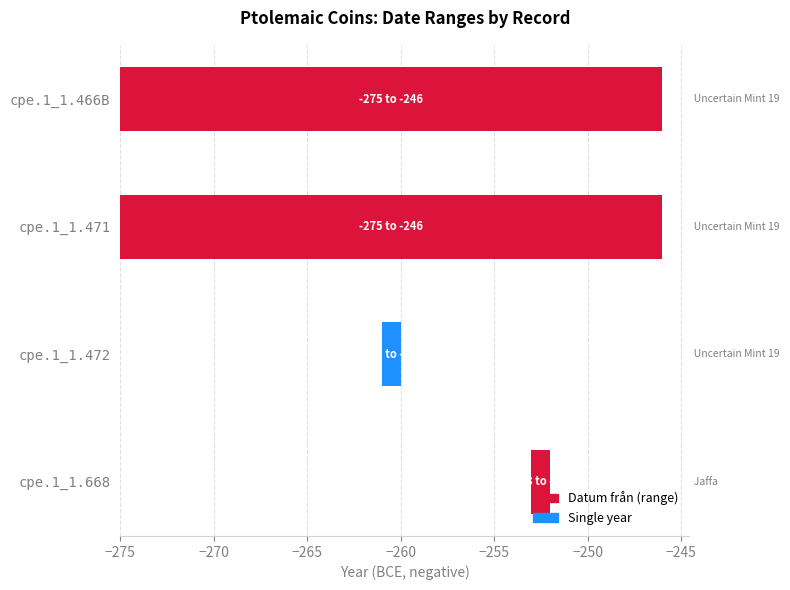

List the labels in order of Datum från value, smallest first.

cpe.1_1.466B, cpe.1_1.471, cpe.1_1.472, cpe.1_1.668